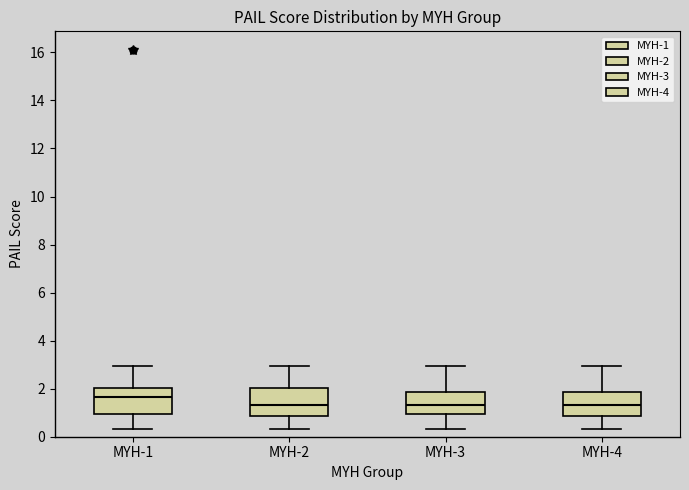

Reading left to right, read every box against the y-axis: the position of its median line, the range the box covers, and the ends of its whiskers. The values are not printed on the chart, so give them approximately, as read against the axis.

MYH-1: median 1.6, box 1.0 to 2.0, whiskers 0.4 to 3.0
MYH-2: median 1.4, box 0.8 to 2.0, whiskers 0.4 to 3.0
MYH-3: median 1.4, box 1.0 to 1.8, whiskers 0.4 to 3.0
MYH-4: median 1.4, box 0.8 to 1.8, whiskers 0.4 to 3.0